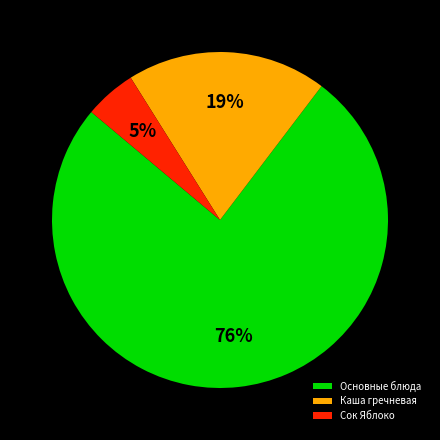

Which has a higher value, Каша гречневая or Основные блюда?

Основные блюда